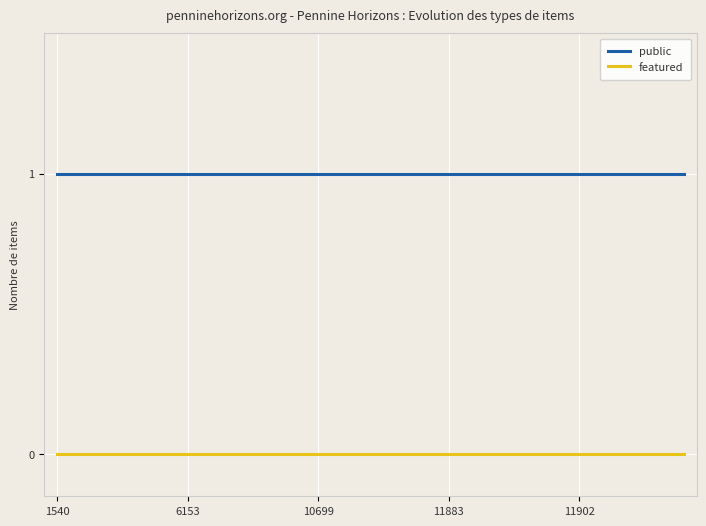

Which series has the largest total across all categories?

public